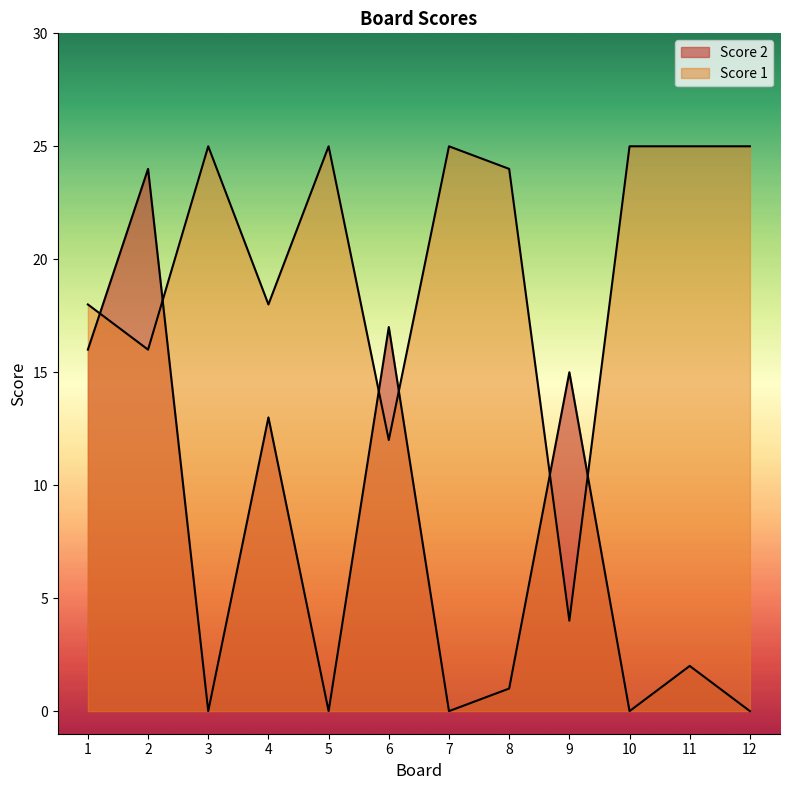

At which category is the sum across all series the highest?

2